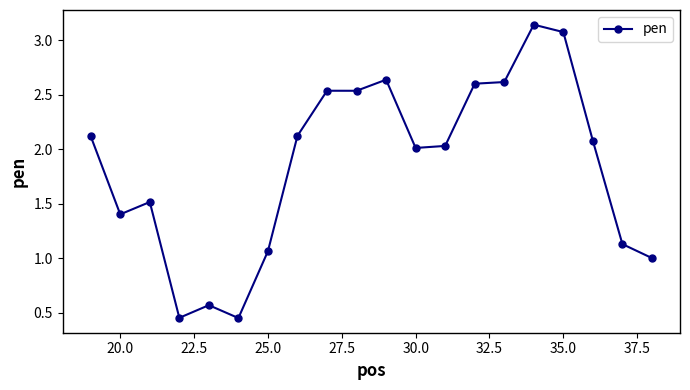

What is the difference between the maximum and minimum values?

2.7